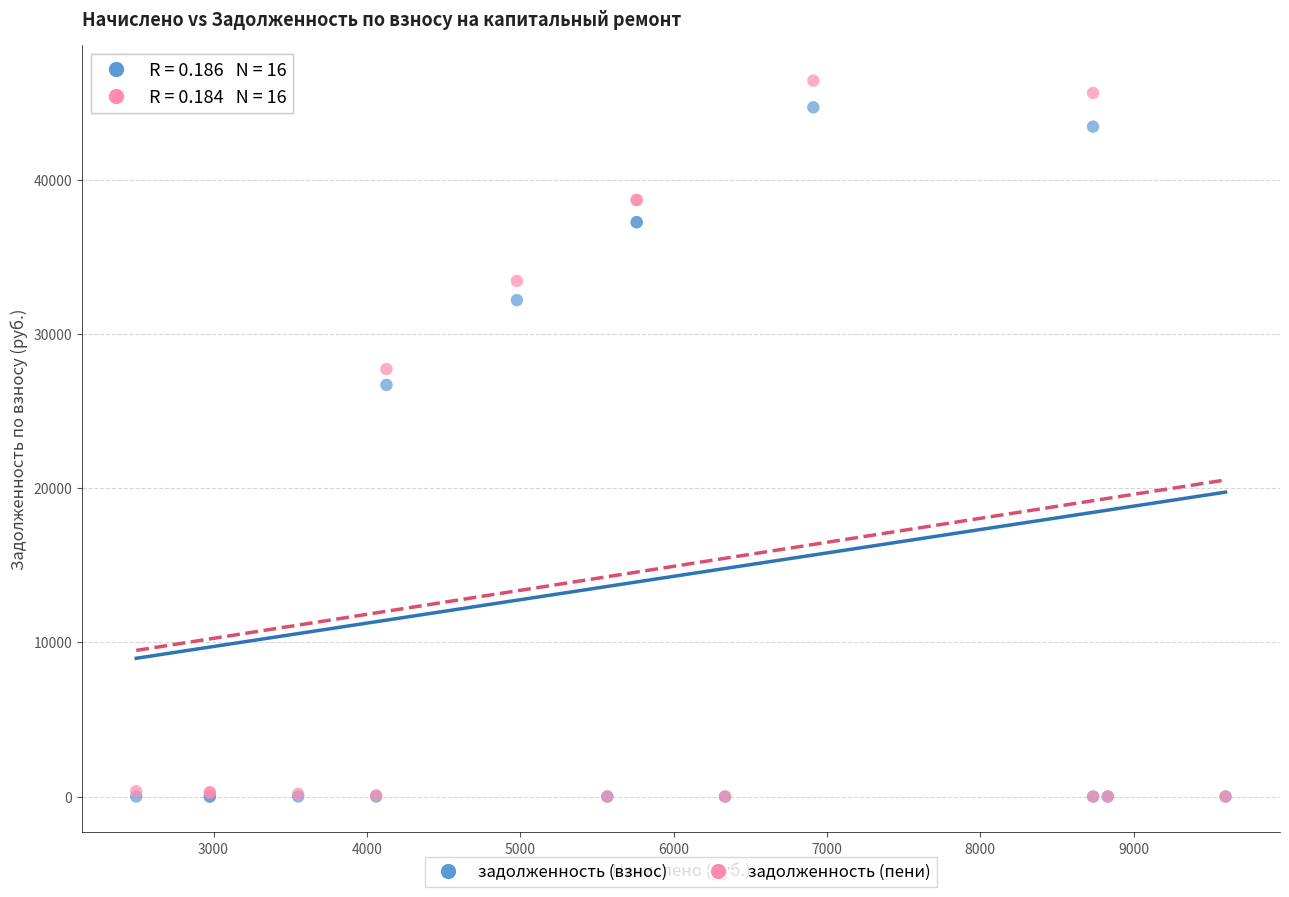

In the задолженность (пени) series, what Y value is closest to 23215?

27729.8